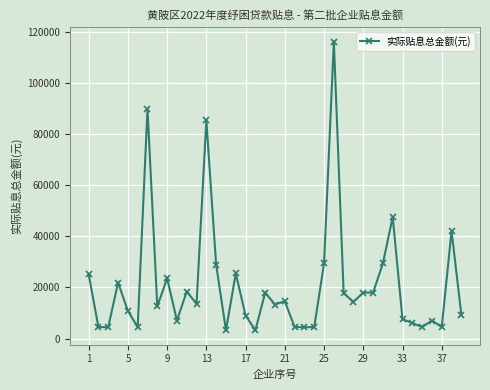

True or false: the data has more than 2 interior local peaks.

True